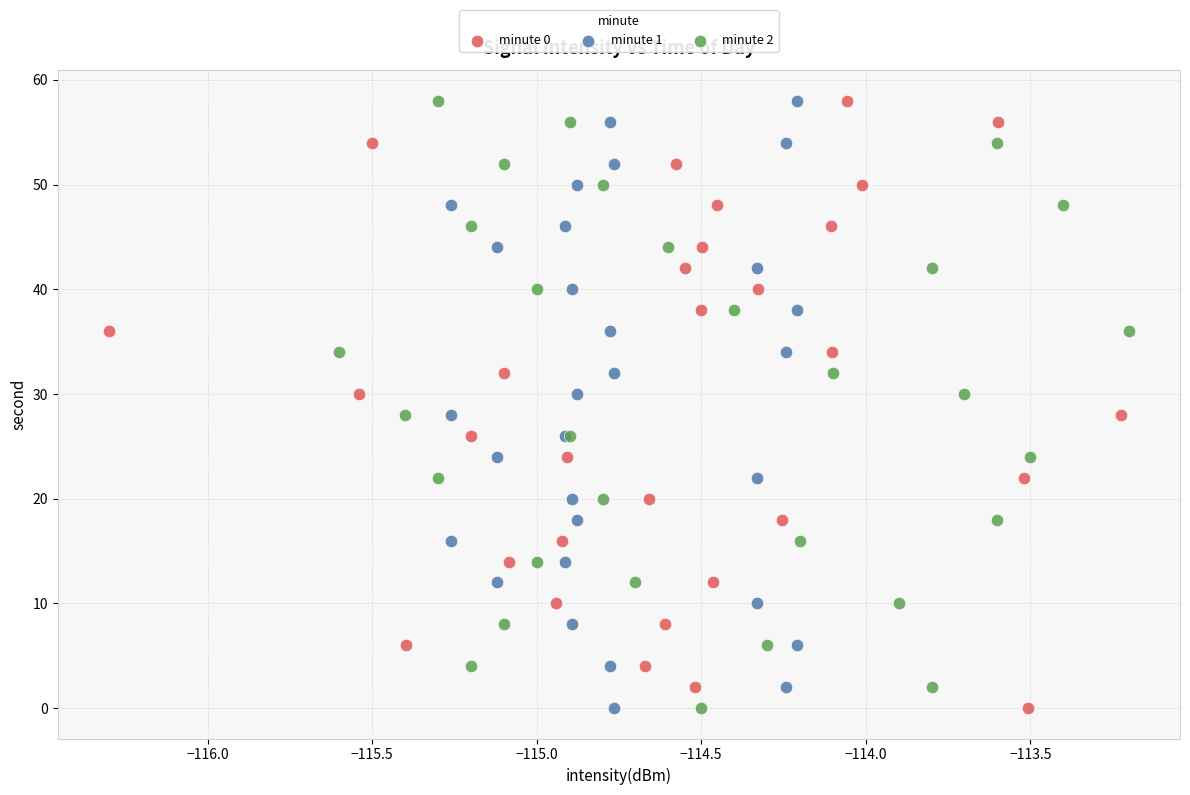

What are all the series names shown in the legend?

minute 0, minute 1, minute 2